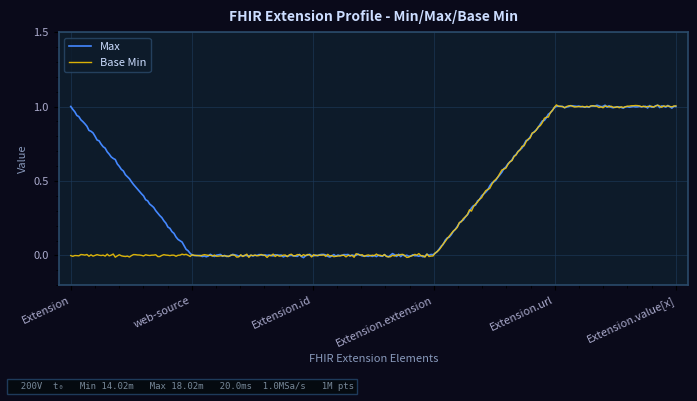

What are all the series names shown in the legend?

Max, Base Min